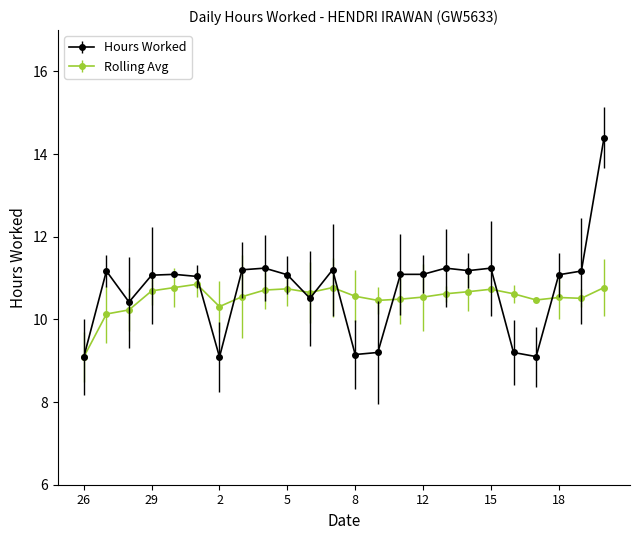

Rank the series by their average value, from lowest to highest.

Rolling Avg, Hours Worked